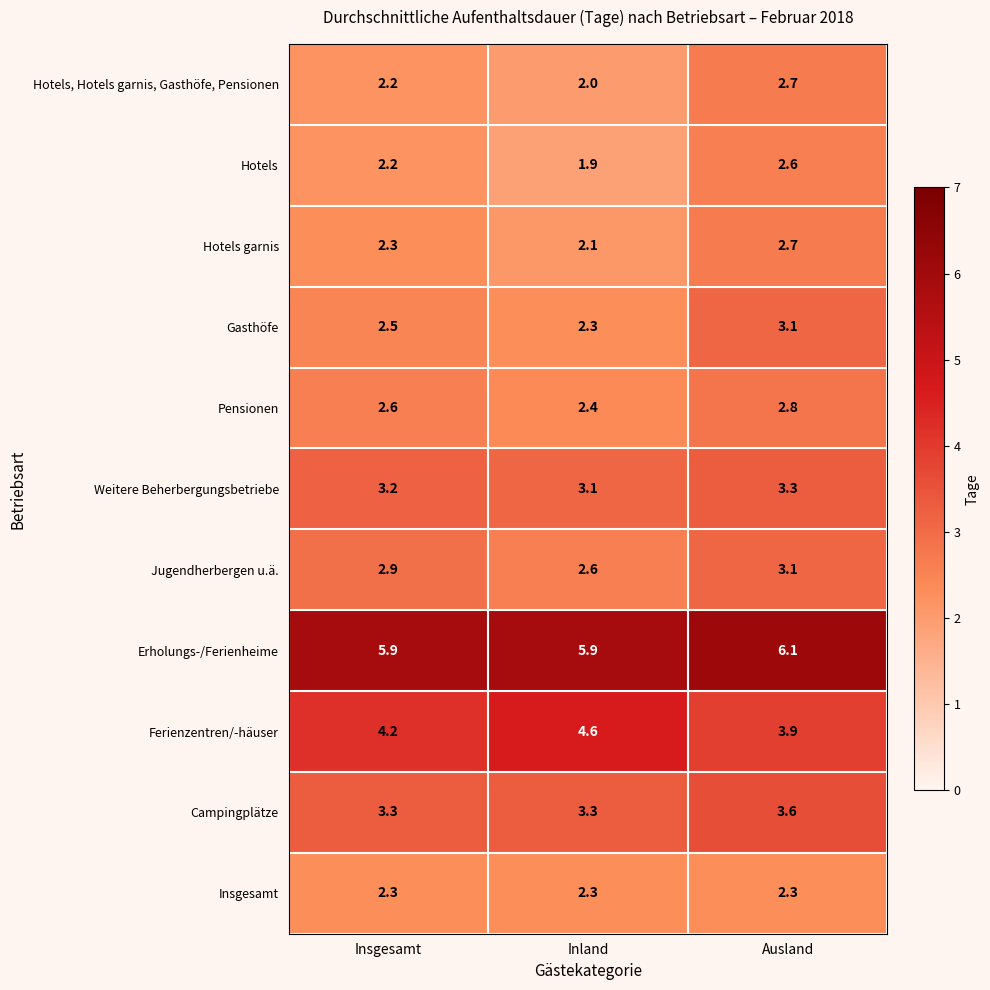

At which category does the chart reach its minimum across all series?

Inland